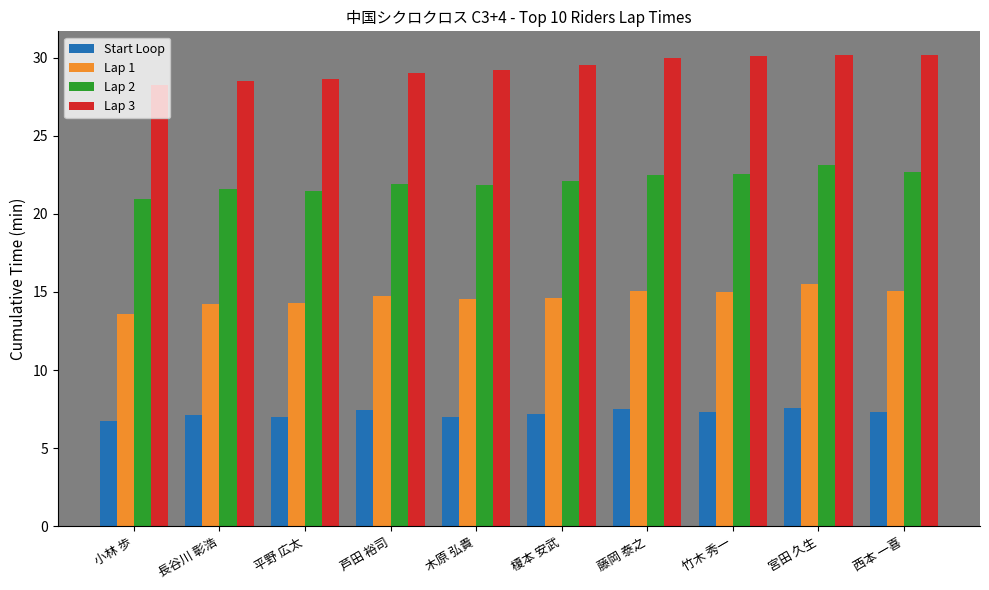

Between 木原 弘貴 and 藤岡 泰之, which series saw the biggest shift?

Lap 3